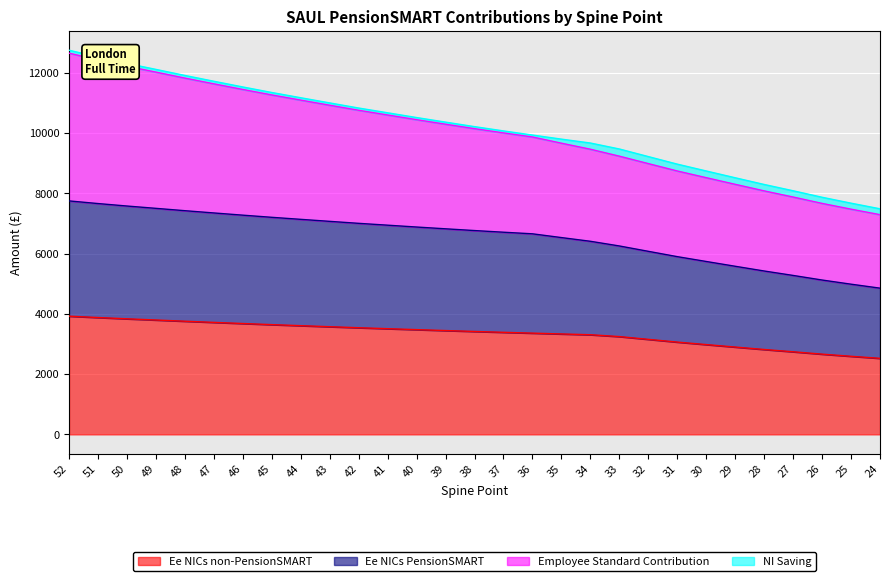

What is the maximum value shown in the chart?

12746.5